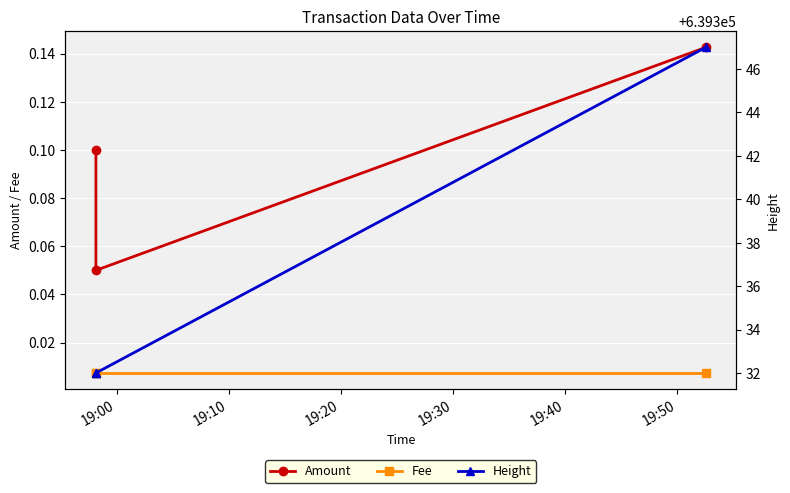

Which series changed the most between 19:10 and 19:20?

Amount